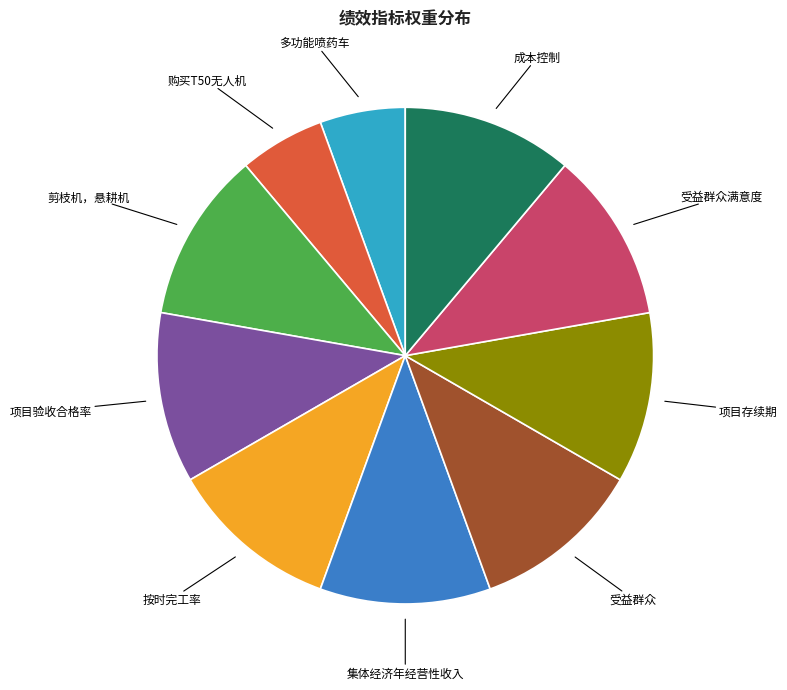

Does any single category account for the majority?

No